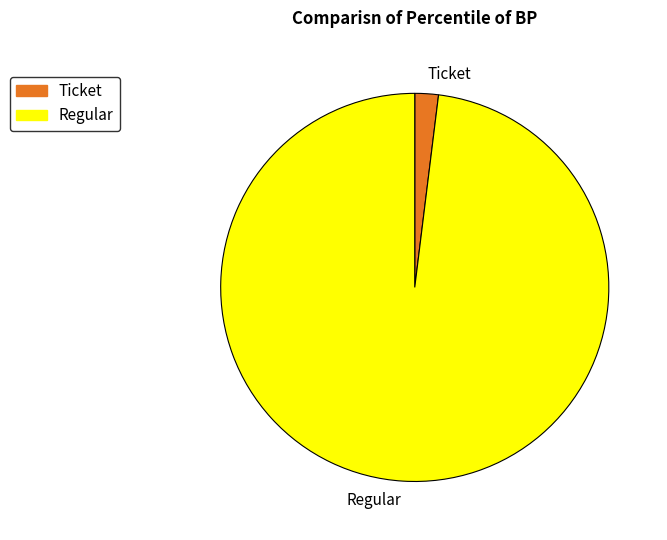

What is the ratio of the value at Regular to the value at Ticket?

50.0